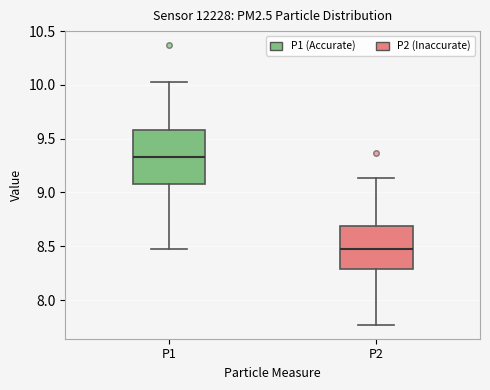

Which box has the highest median line?

P1